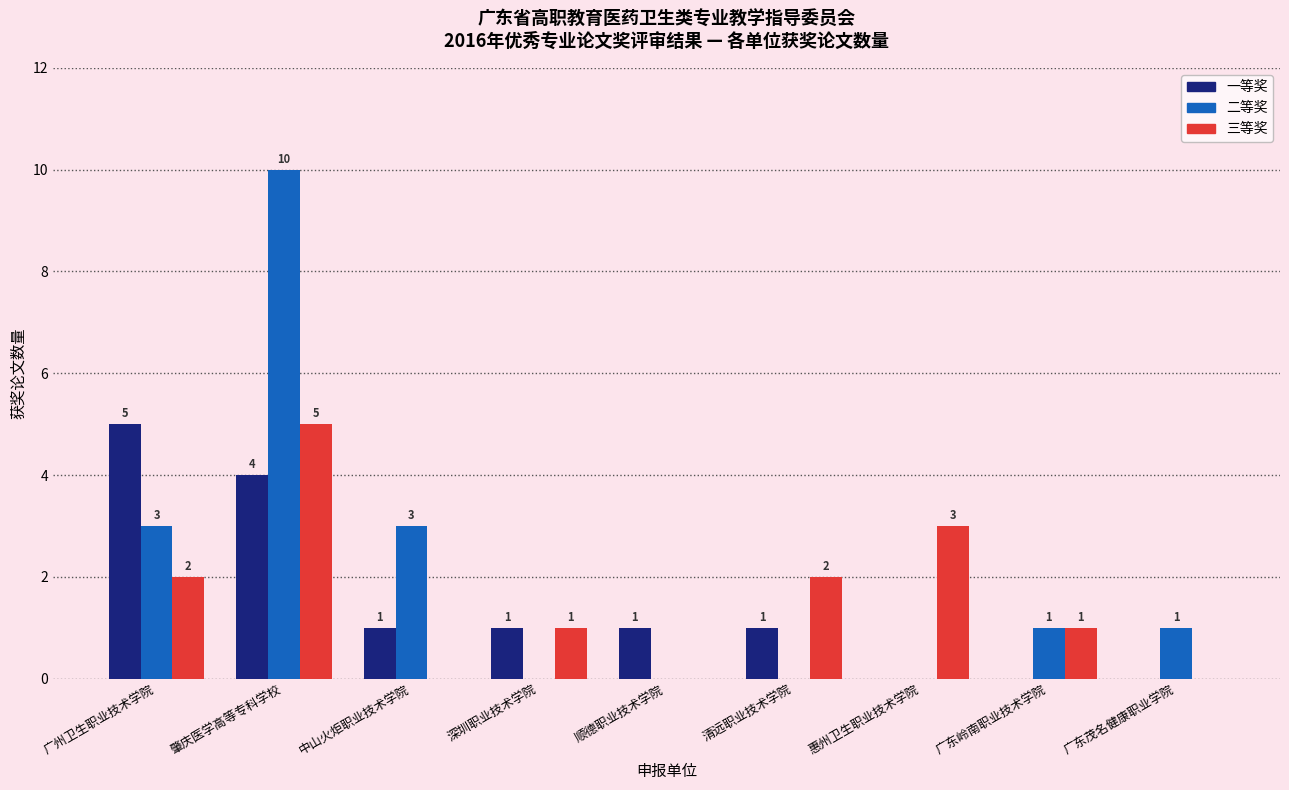

Where does the 一等奖 series first go above 1?

广州卫生职业技术学院